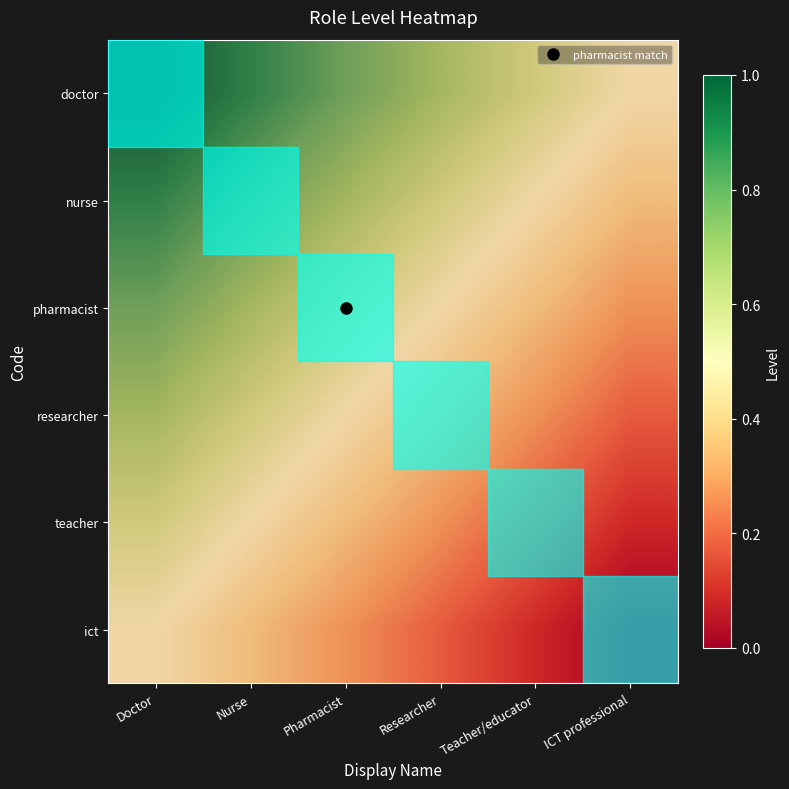

At which category is the sum across all series the highest?

Doctor